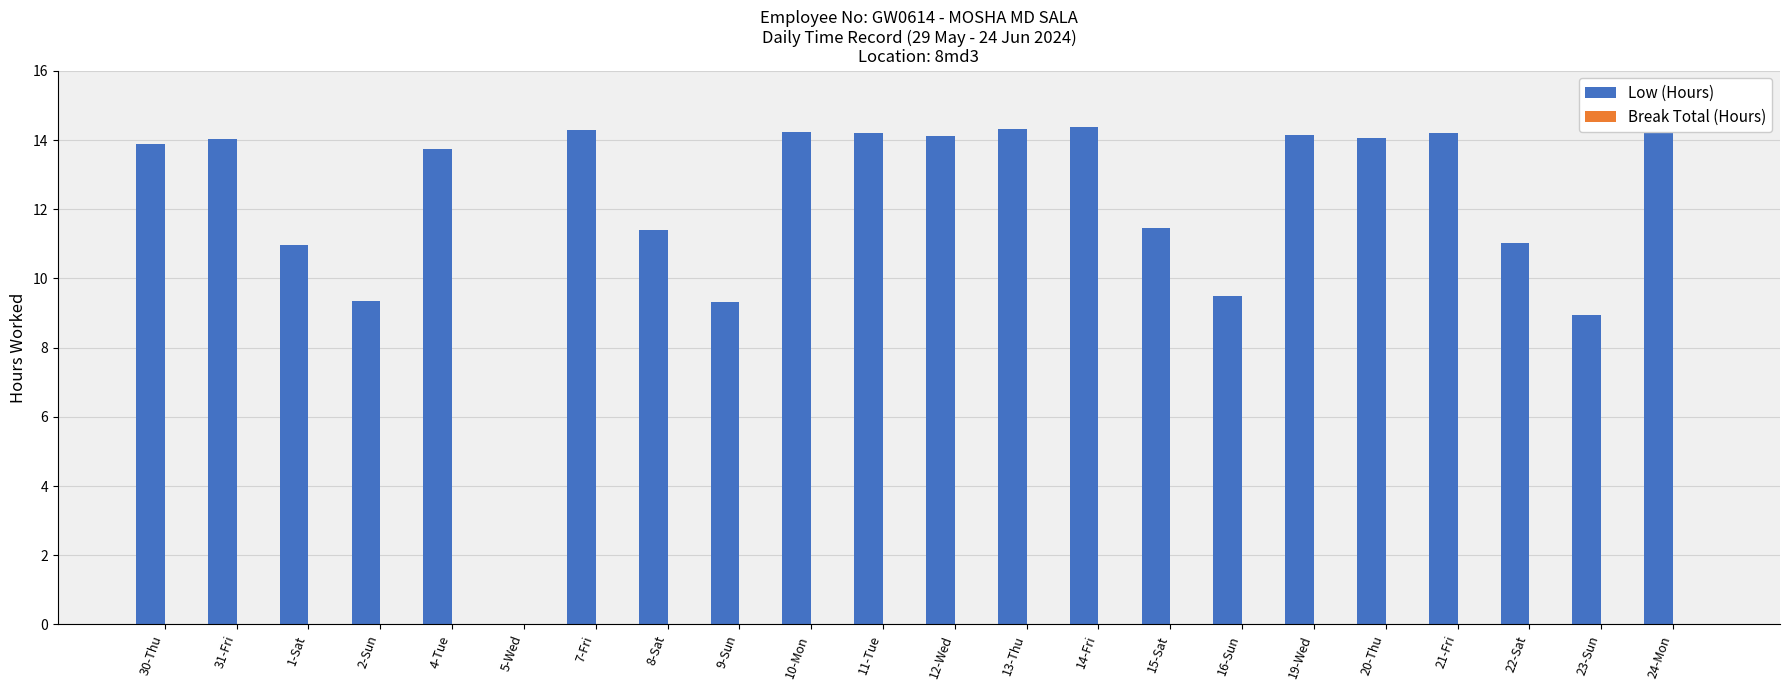

What is the greatest value displayed?

14.4